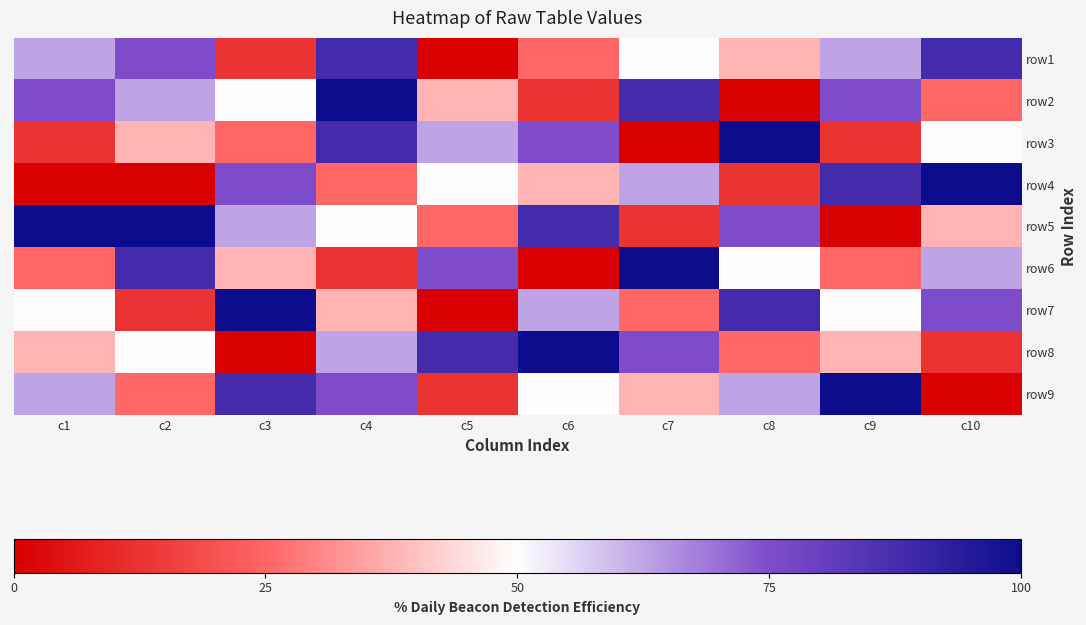

What is the total value across all series at c5?

37